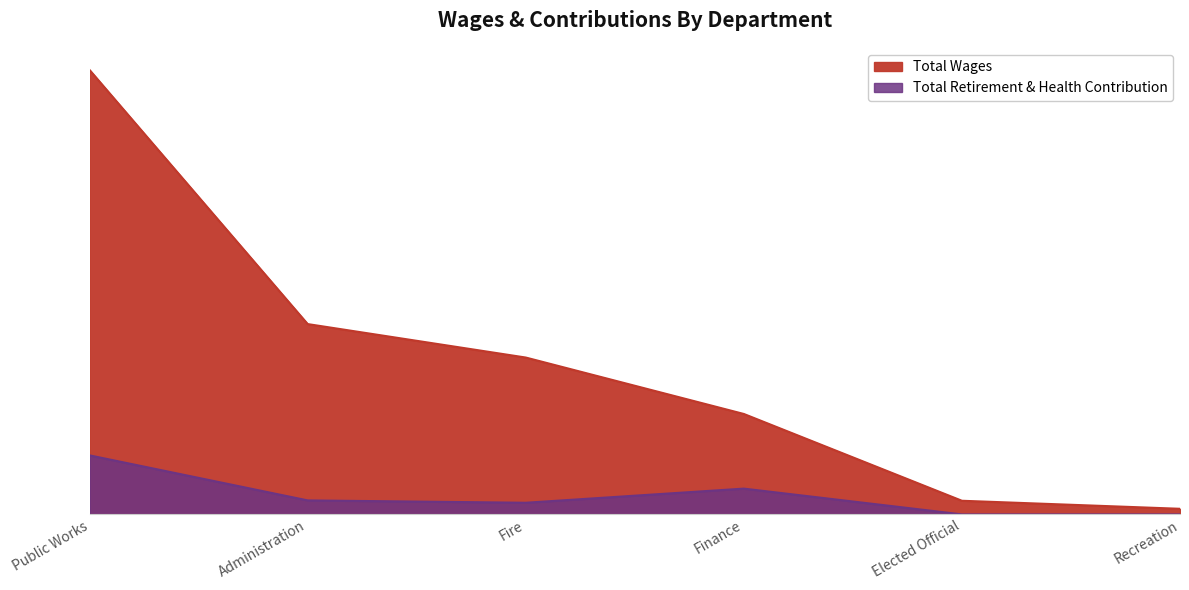

Rank the categories by Total Wages value from highest to lowest.

Public Works, Administration, Fire, Finance, Elected Official, Recreation